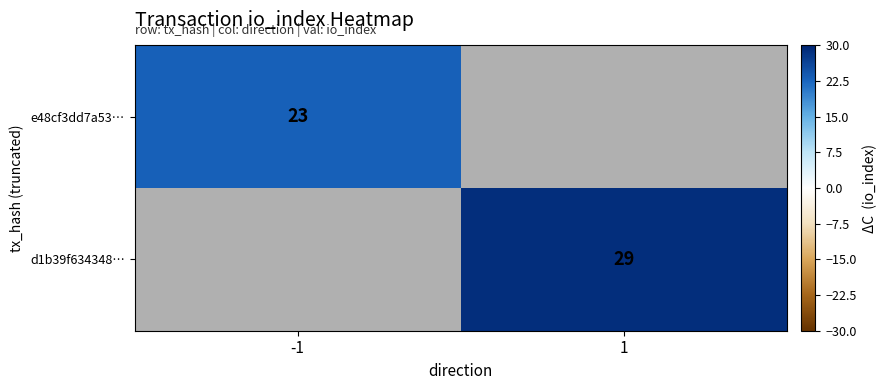

Is it true that e48cf3dd7a53… equals 23 at -1?

True